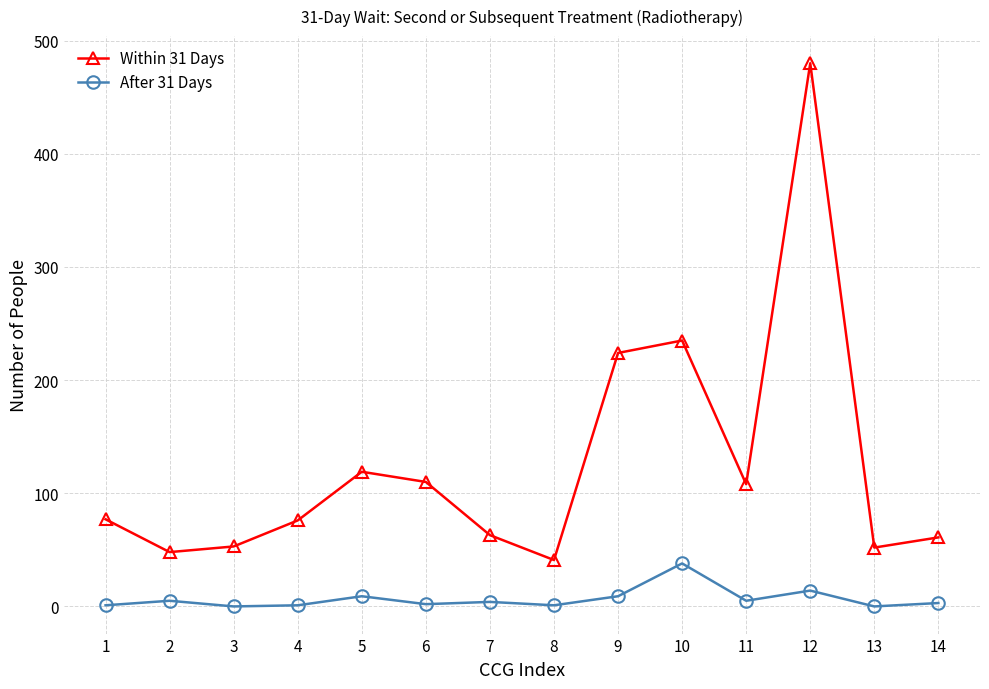

True or false: Within 31 Days has more than 1 points higher than both neighbors.

True